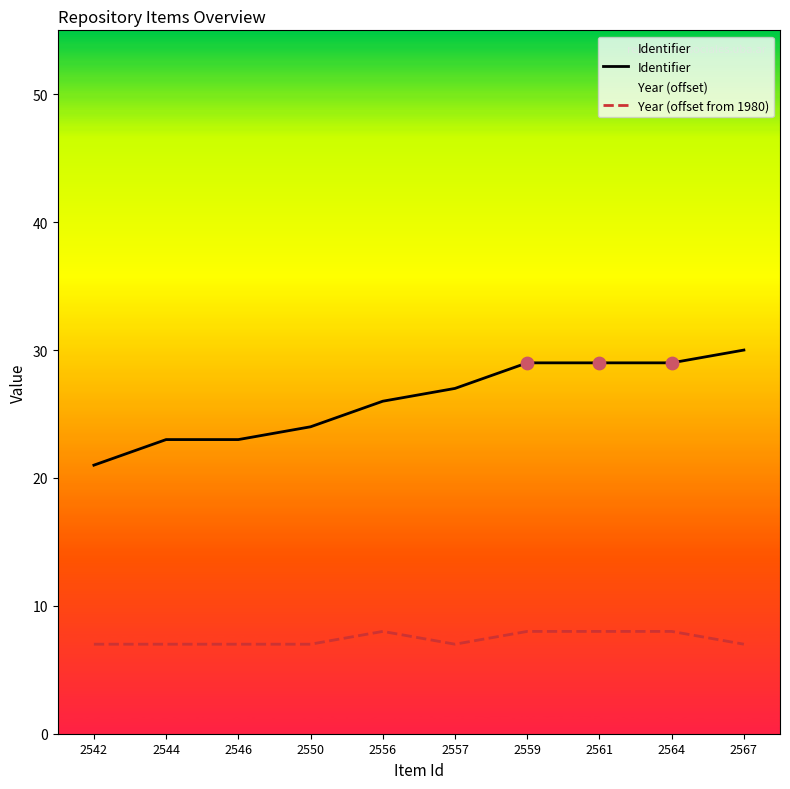

At which category is the sum across all series the highest?

2559